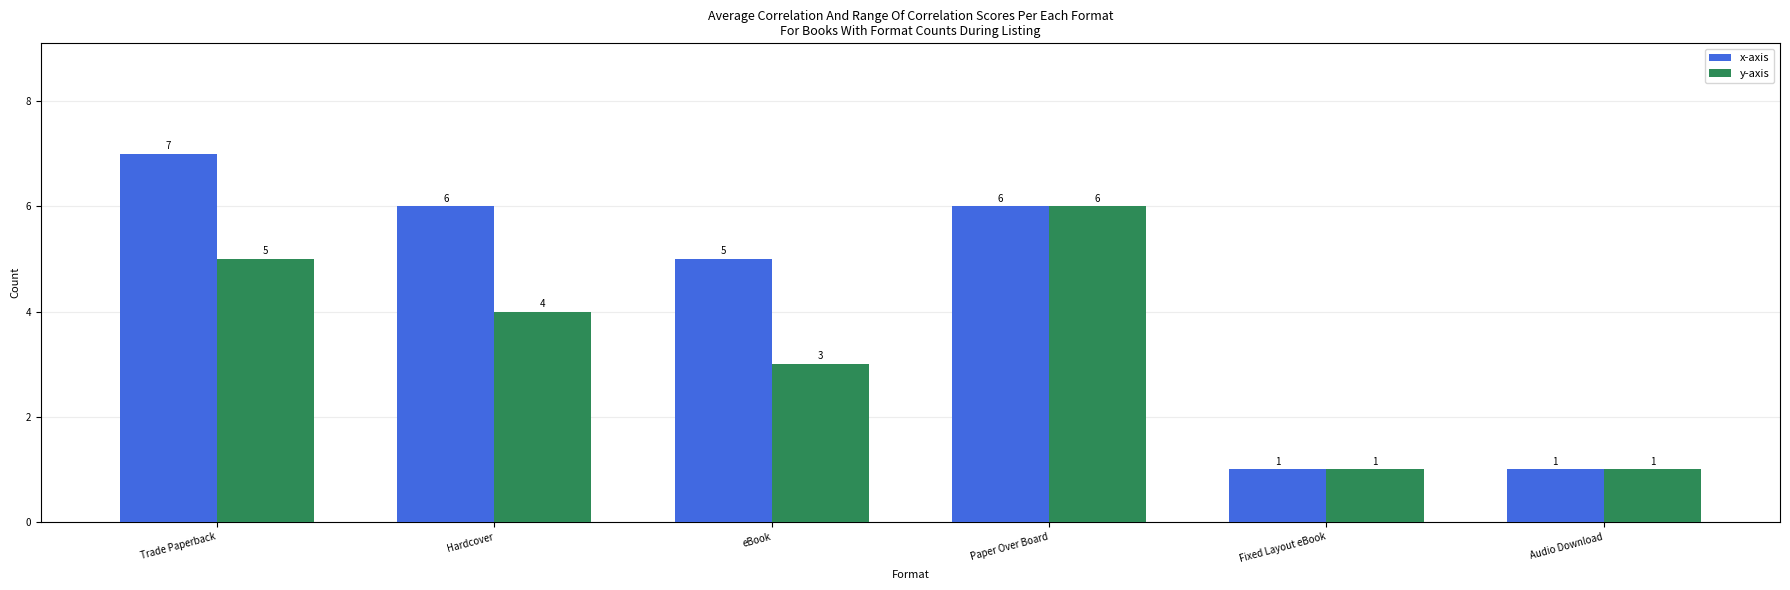

What is the difference between the x-axis values at Fixed Layout eBook and Paper Over Board?

5